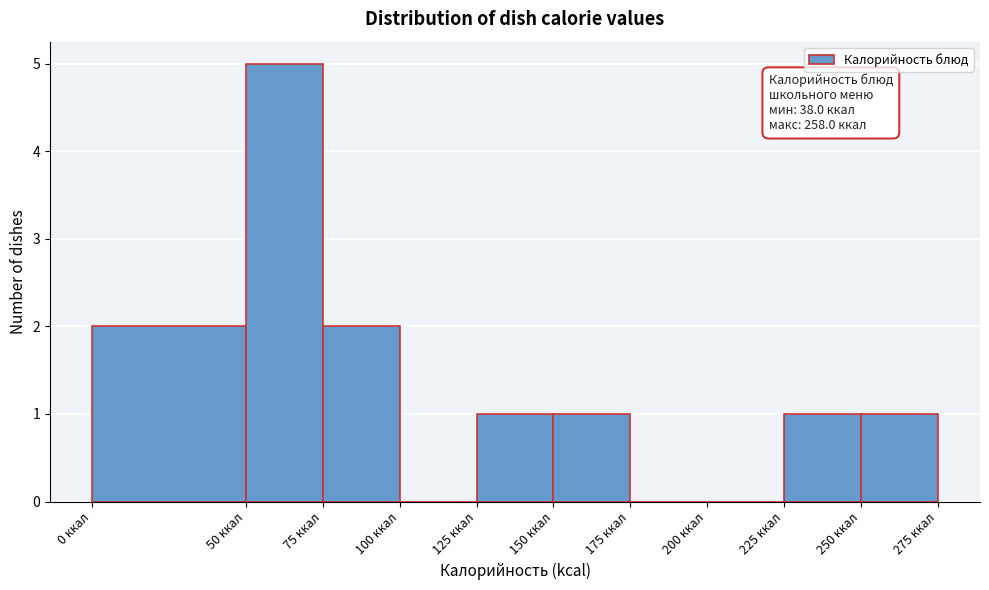

Over which range of the x-axis is the bar tallest?

50 to 75